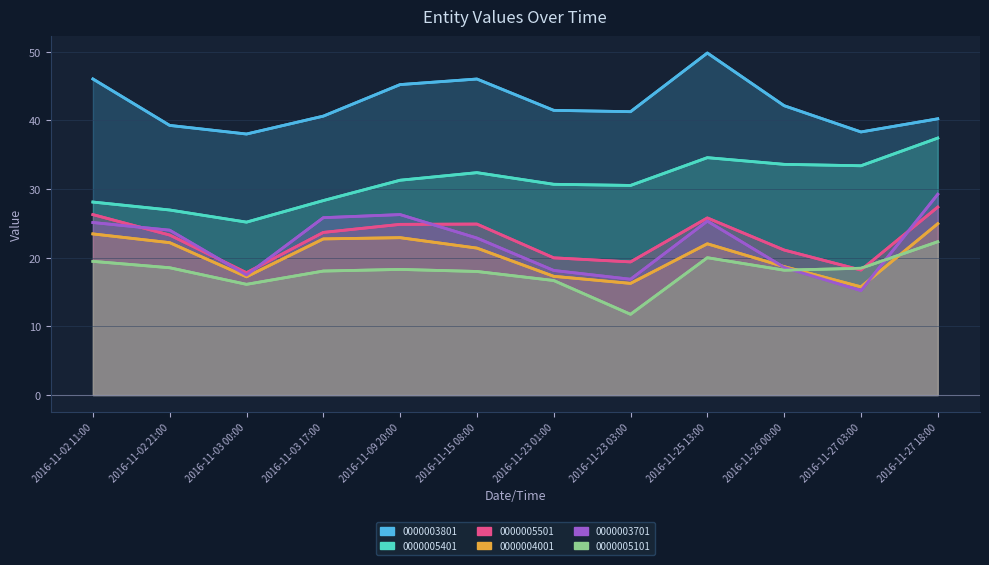

Is it true that 0000005101 equals 18.3 at 2016-11-09 20:00?

True